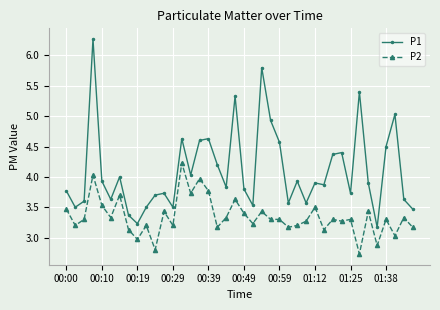

Rank the series by their average value, from highest to lowest.

P1, P2